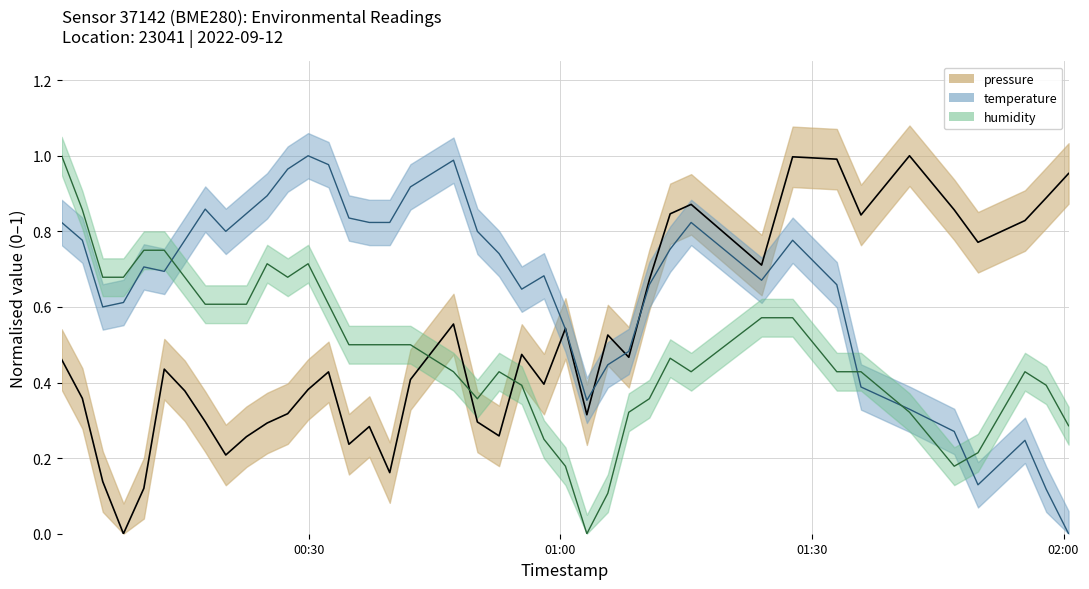

At which category is the sum across all series the highest?

2022-09-12T01:27:42